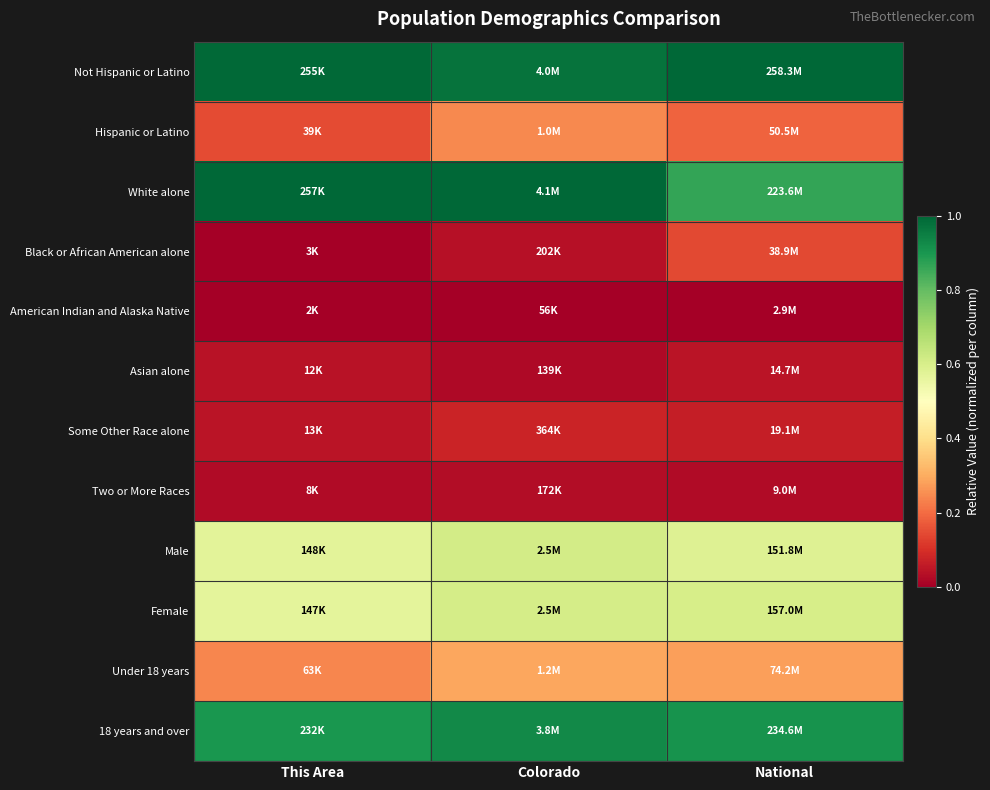

What is the total value across all series at National?

4.7